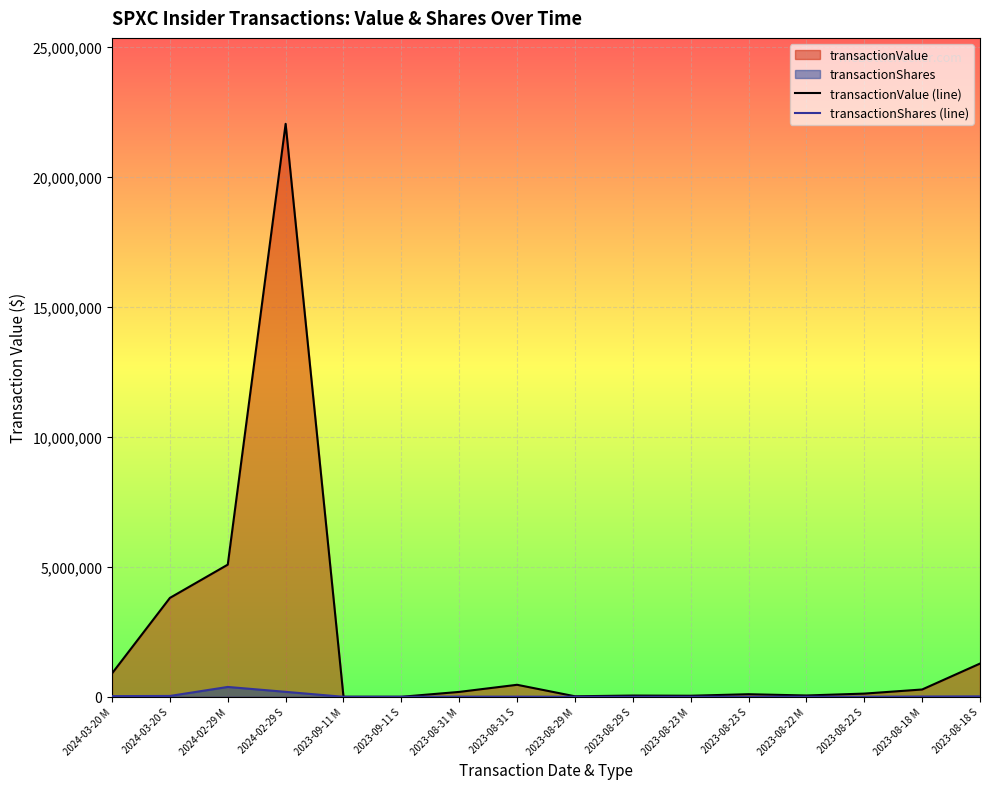

True or false: transactionShares (line) and transactionValue (line) cross at least once.

False